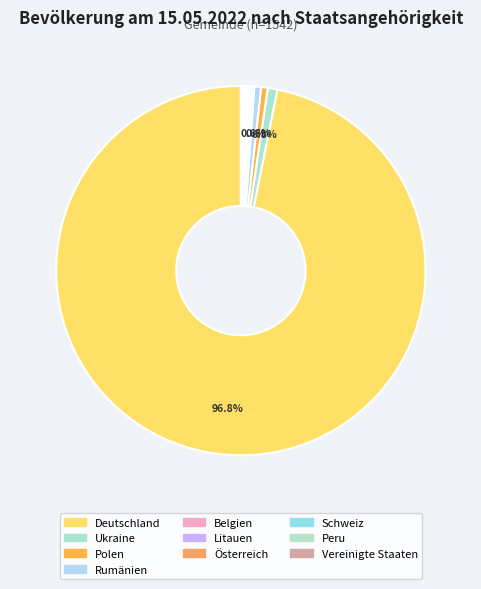

What portion of the pie excludes Peru?

99.8%